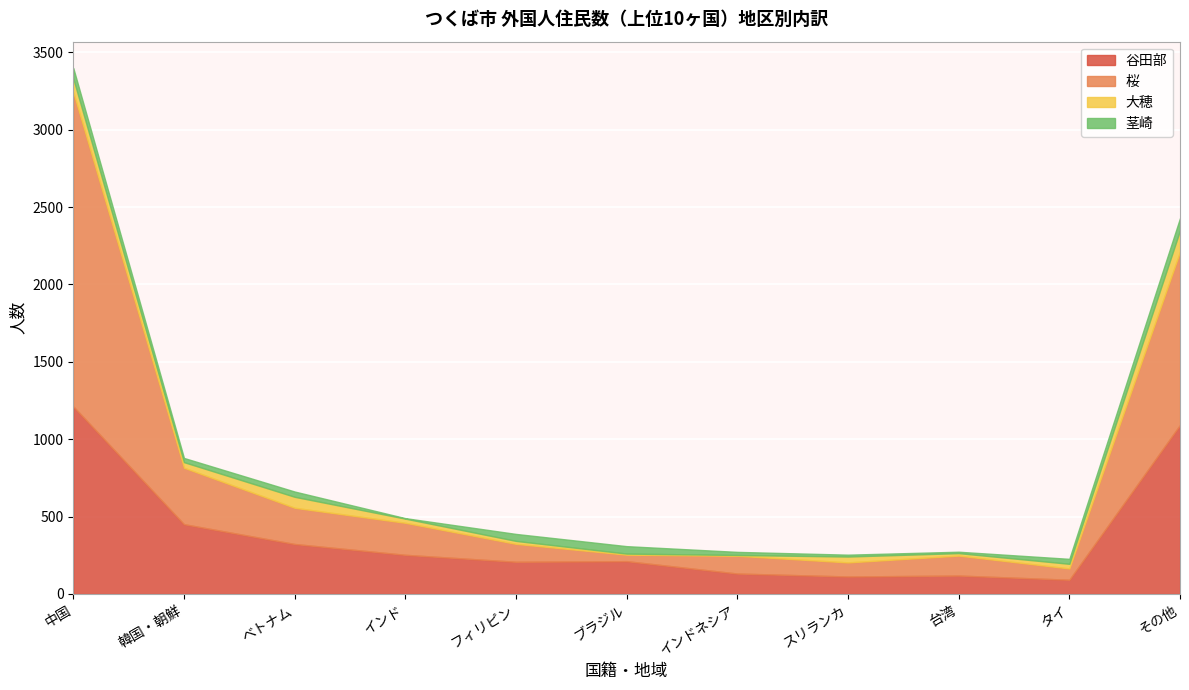

The 谷田部 series shows 347 at その他. True or false?

False